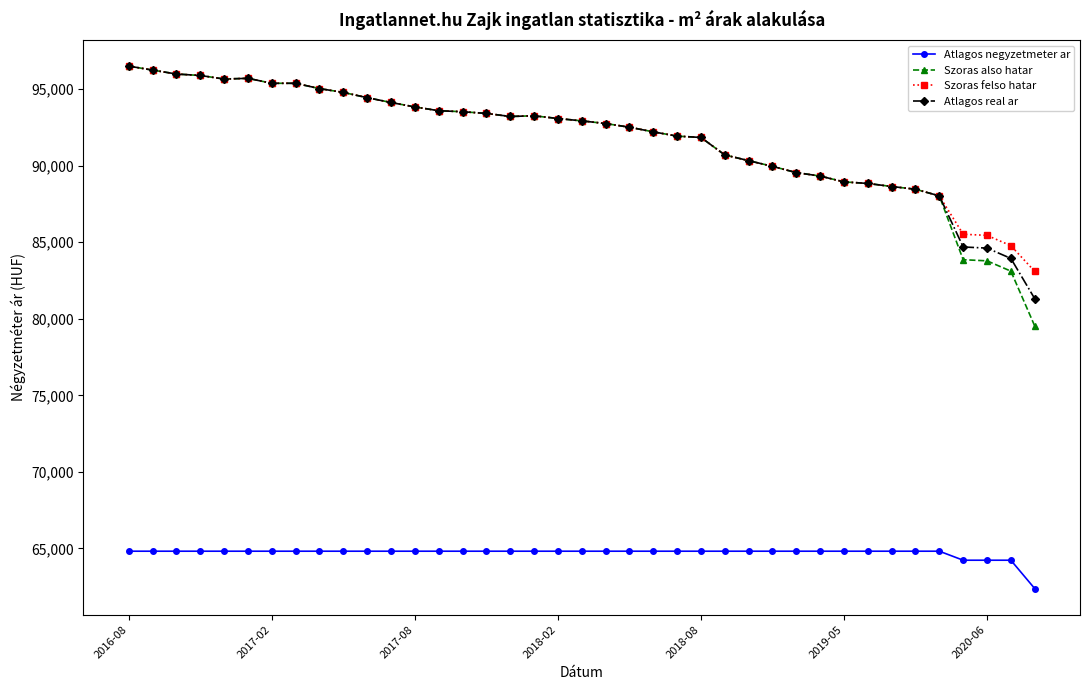

Which series has the widest spread of values?

Szoras also hatar